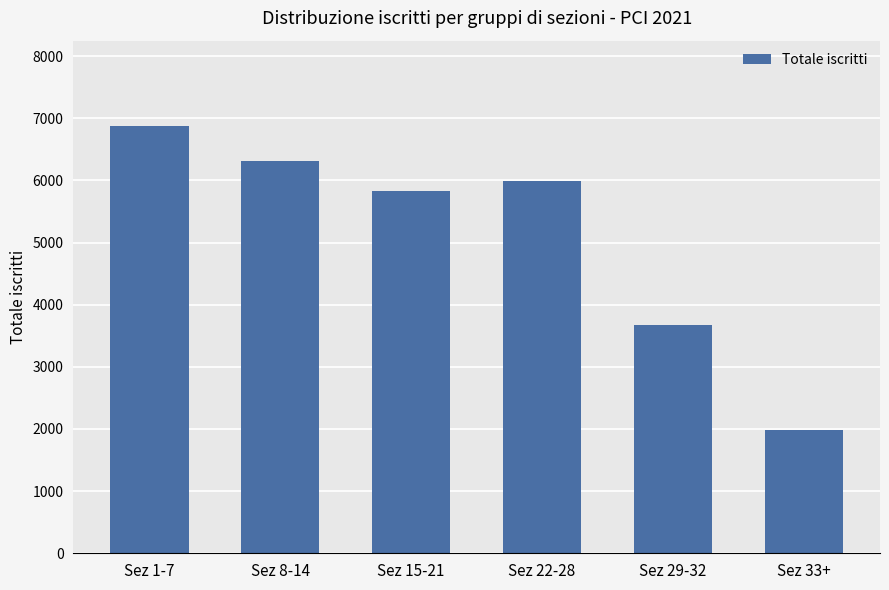

How many data points are less than 5994?

3